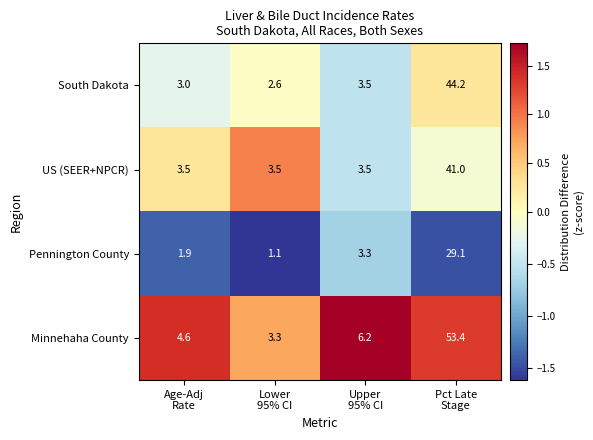

What is the maximum value for Pennington County?

29.1